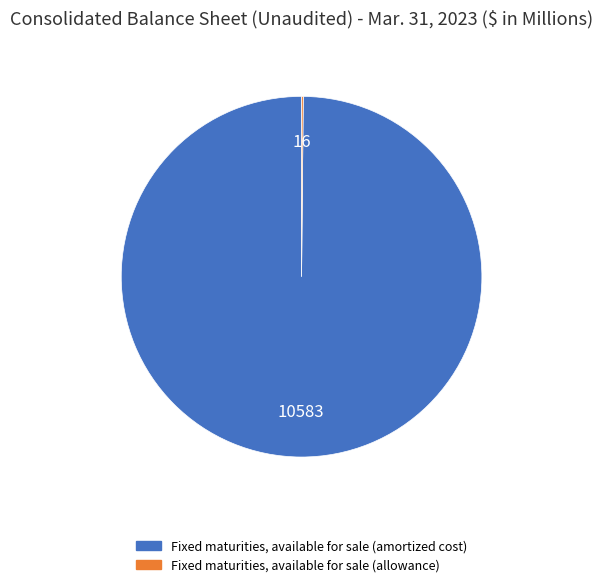

Which slice is the largest?

Fixed maturities, available for sale (amortized cost)